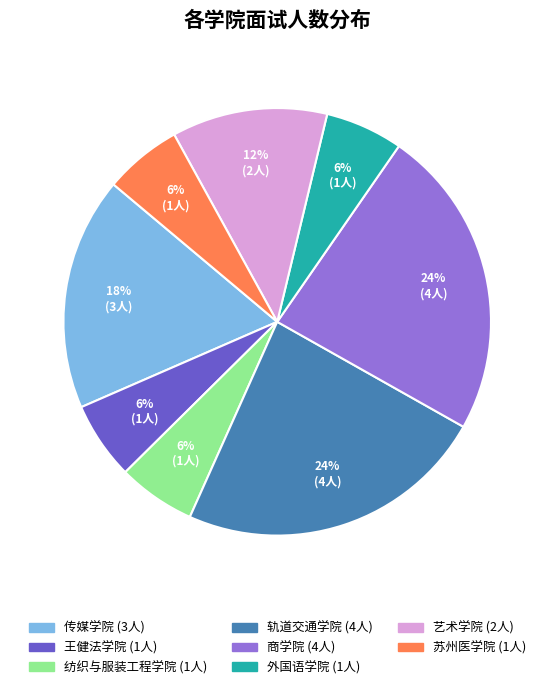

Does any single category account for the majority?

No